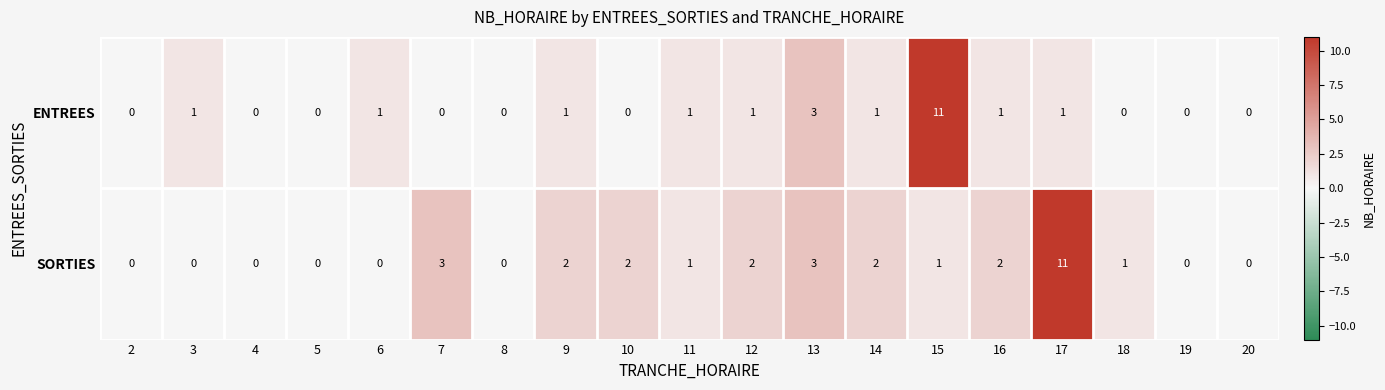

True or false: SORTIES has a value of 3 at 13.

True